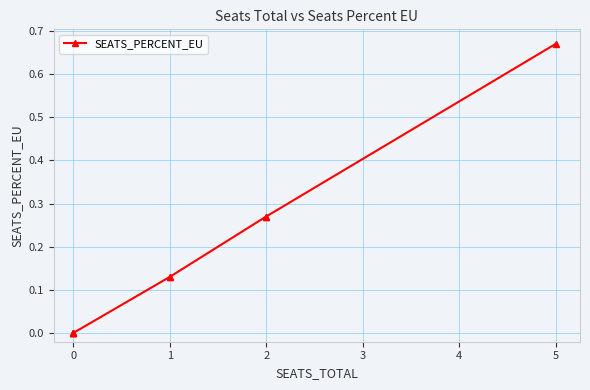

The value at 0 is 0.3. True or false?

False